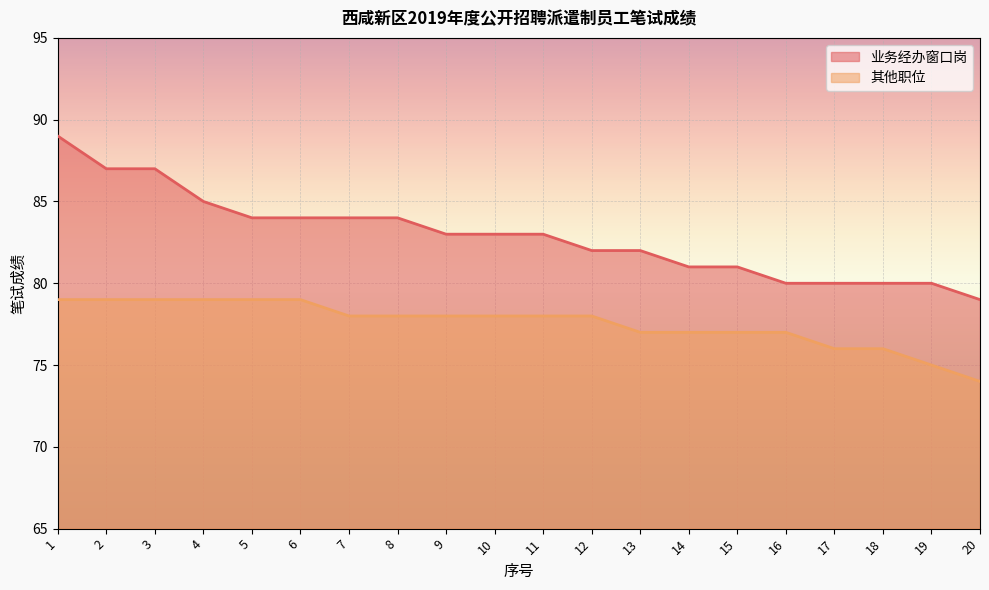

What is the difference between the second highest and second lowest values in the 业务经办窗口岗 series?

7